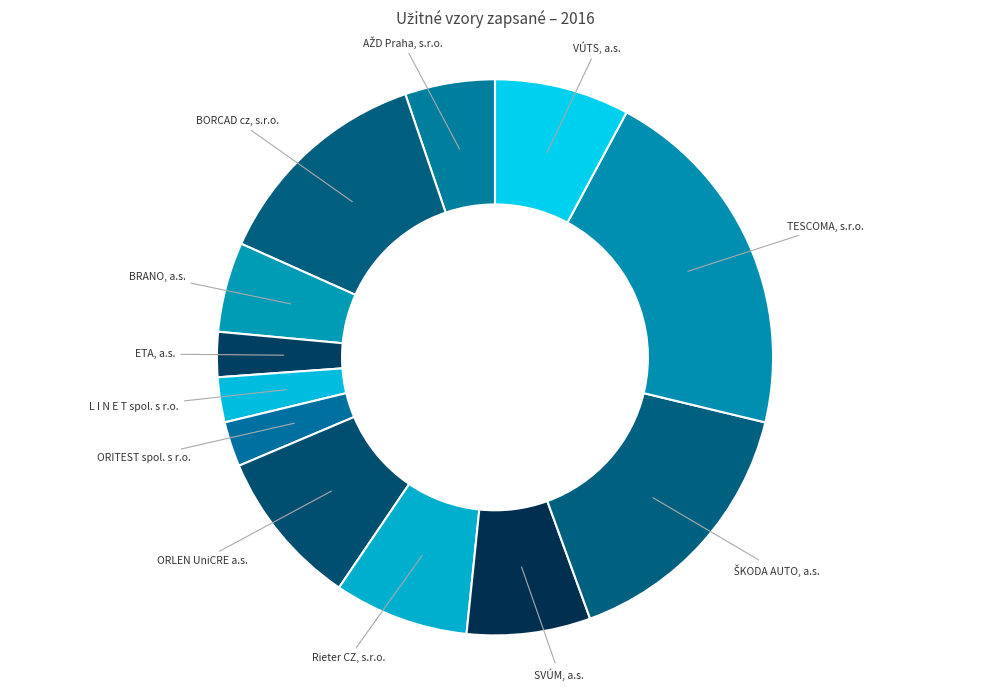

Which slice is the largest?

TESCOMA, s.r.o.